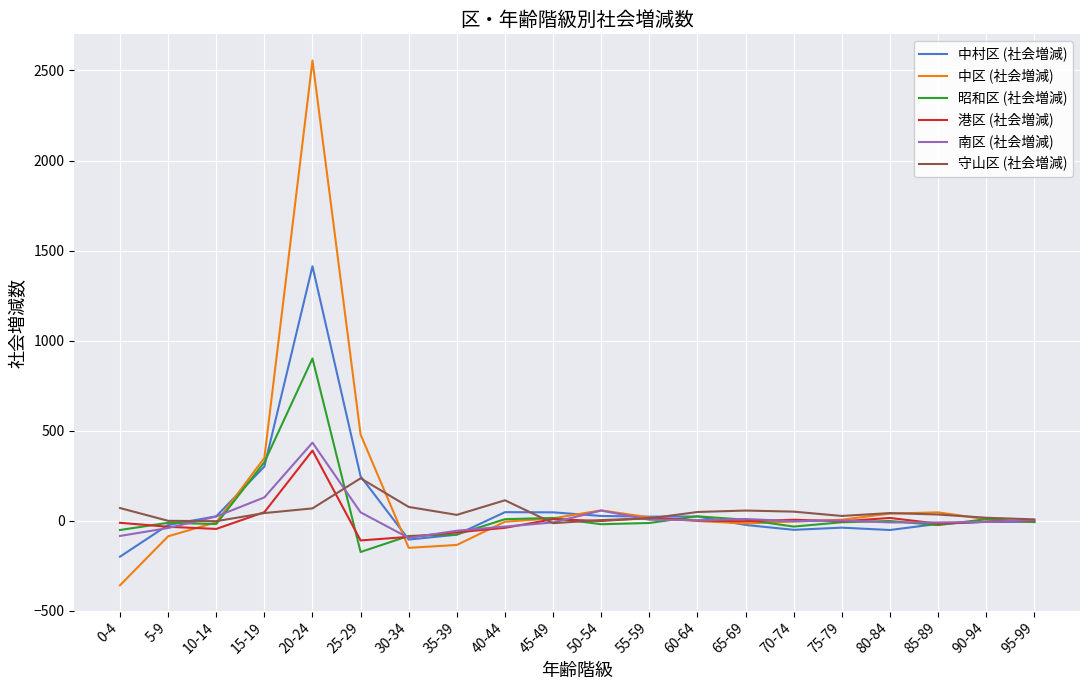

At which label is 中区 (社会増減) closest to 1098?

25-29